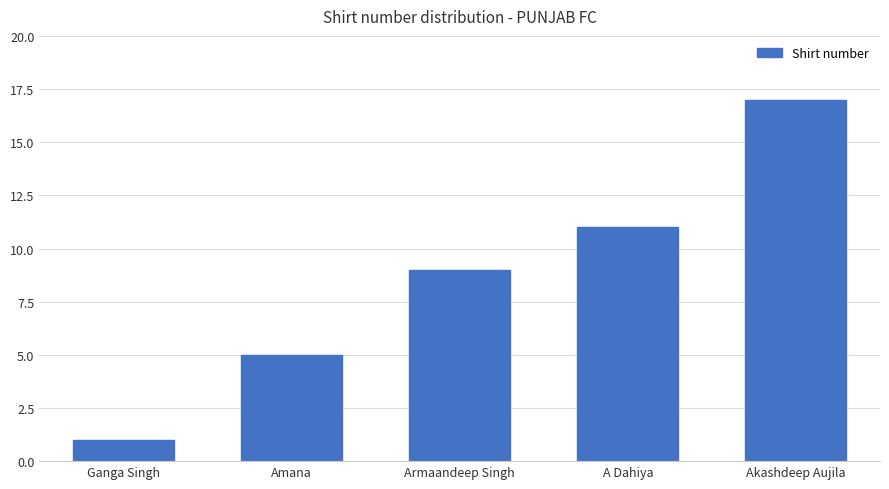

How many values are below 9?

2